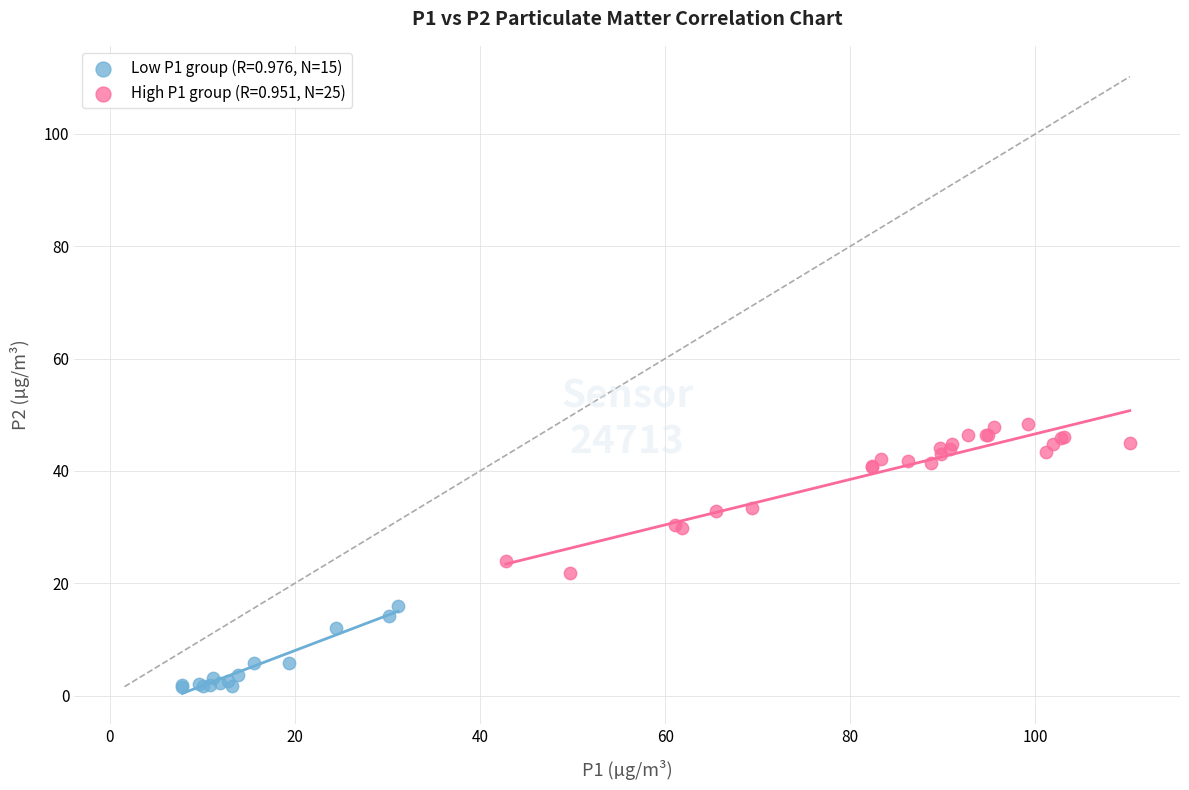

Which series has the widest spread of Y values?

High P1 group (R=0.951, N=25)